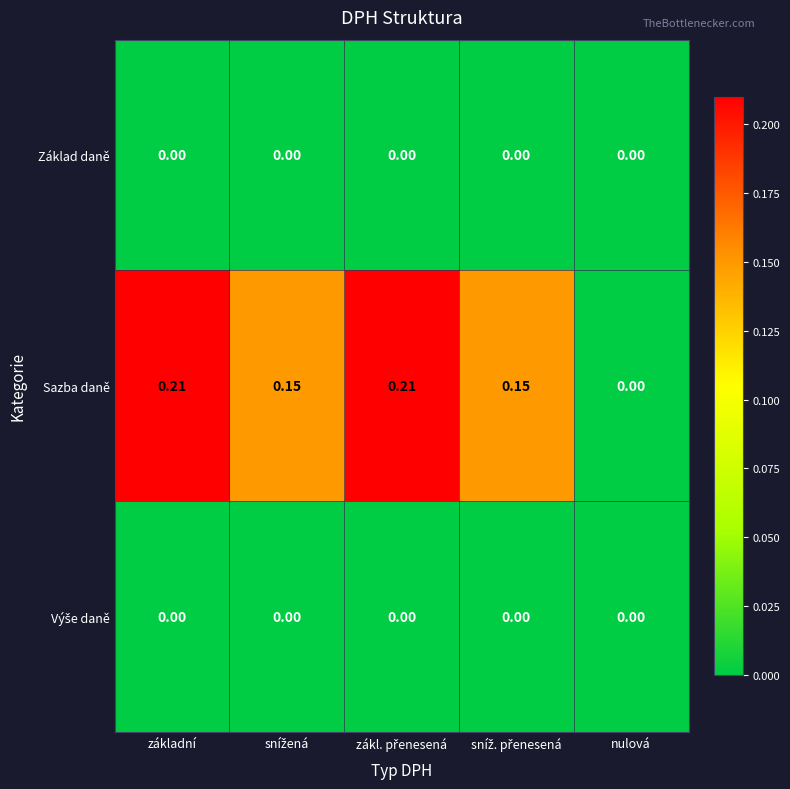

Which series has the largest range (max minus min)?

Sazba daně